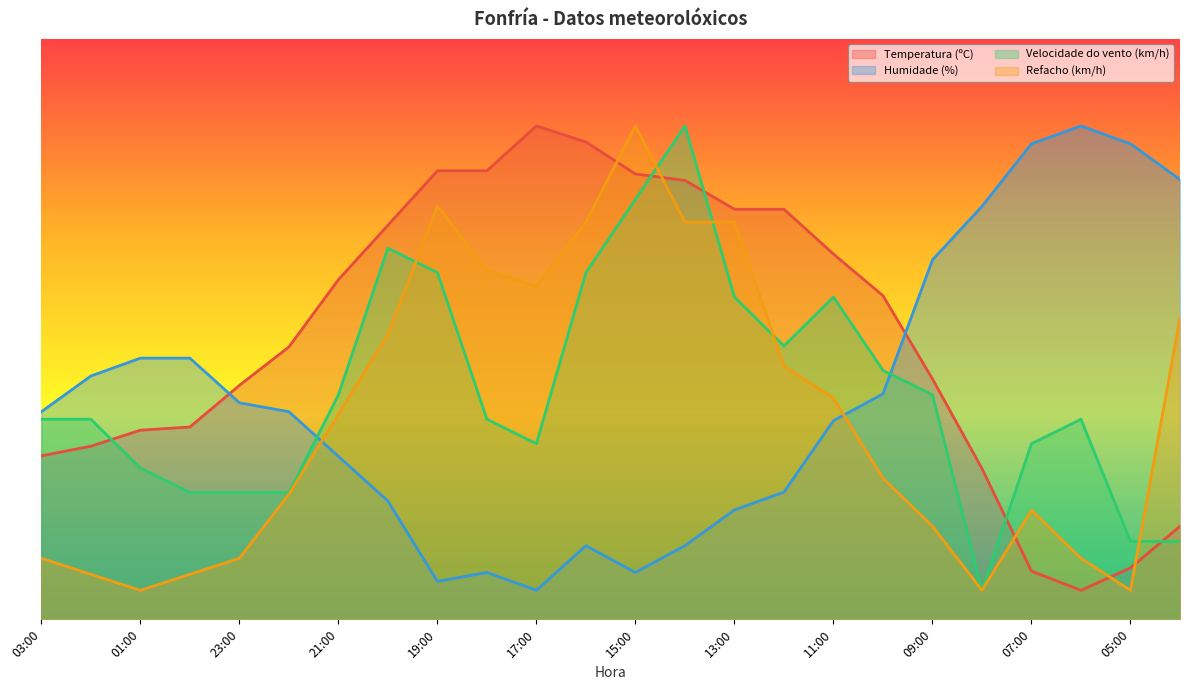

How many data points in Humidade (%) are less than 35?

11